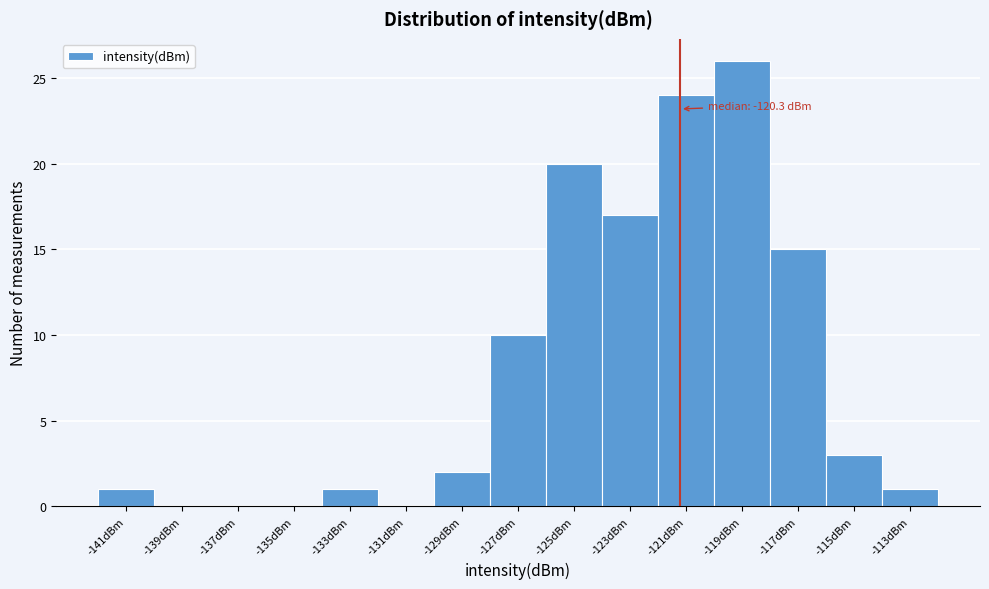

Reading right to left, what are all the values shown in this chart?

-113dBm=1	-115dBm=3	-117dBm=15	-119dBm=26	-121dBm=24	-123dBm=17	-125dBm=20	-127dBm=10	-129dBm=2	-131dBm=0	-133dBm=1	-135dBm=0	-137dBm=0	-139dBm=0	-141dBm=1